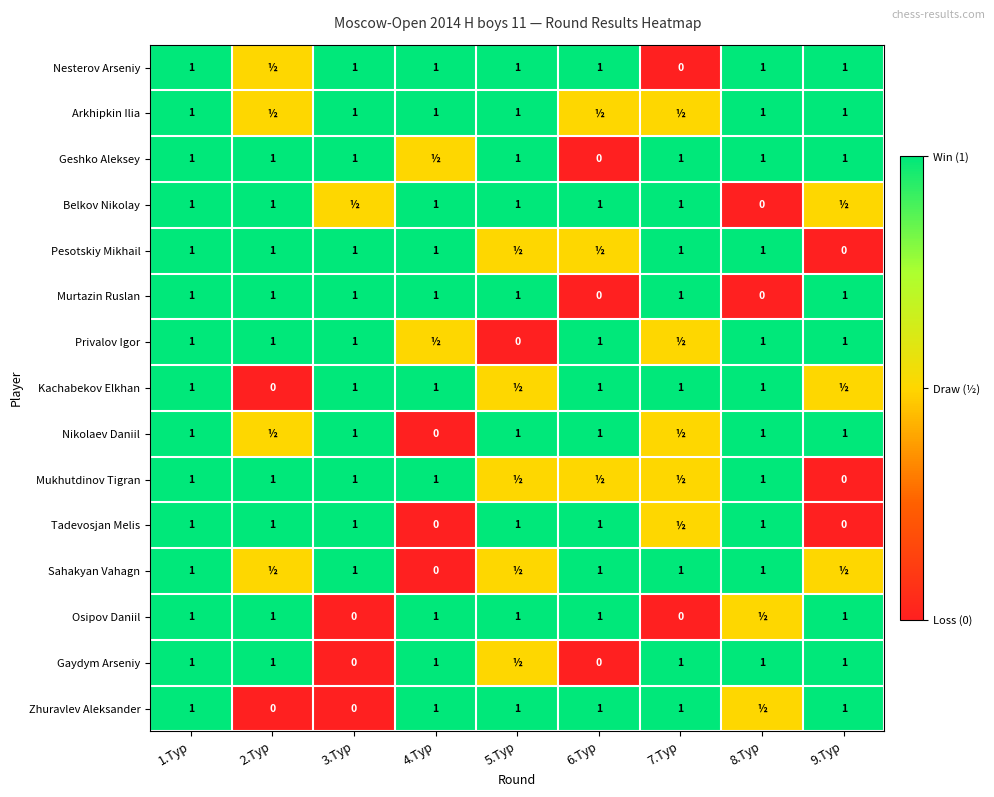

The value of Geshko Aleksey at 3.Тур is 0.4. True or false?

False